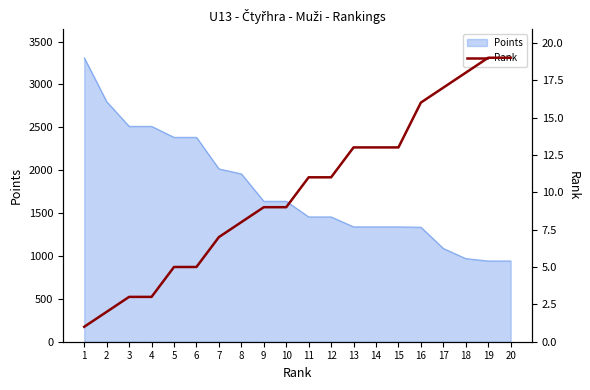

What is the difference between the maximum and minimum values?

18